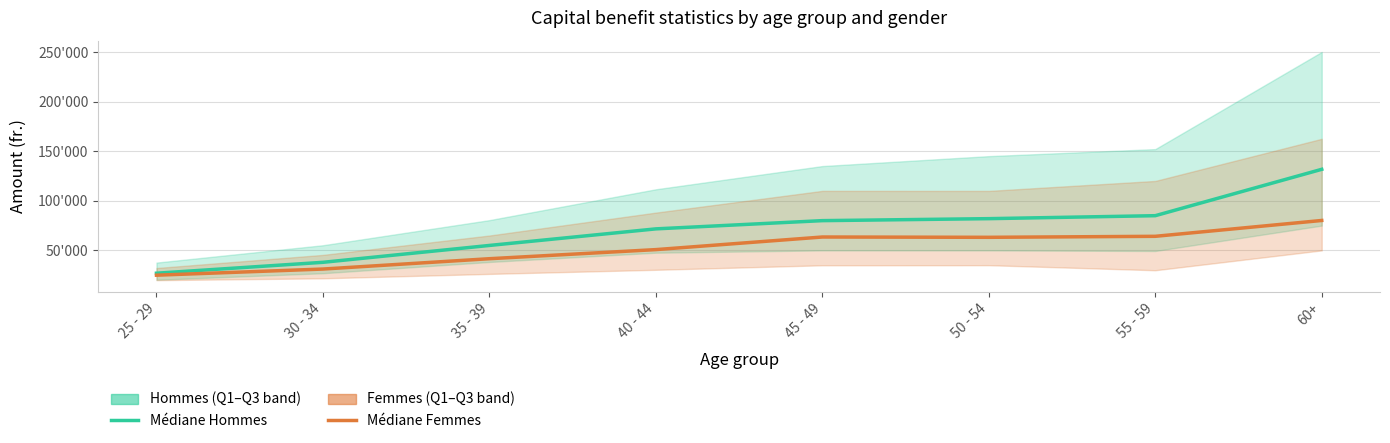

At which label does Médiane Femmes reach its peak?

60+